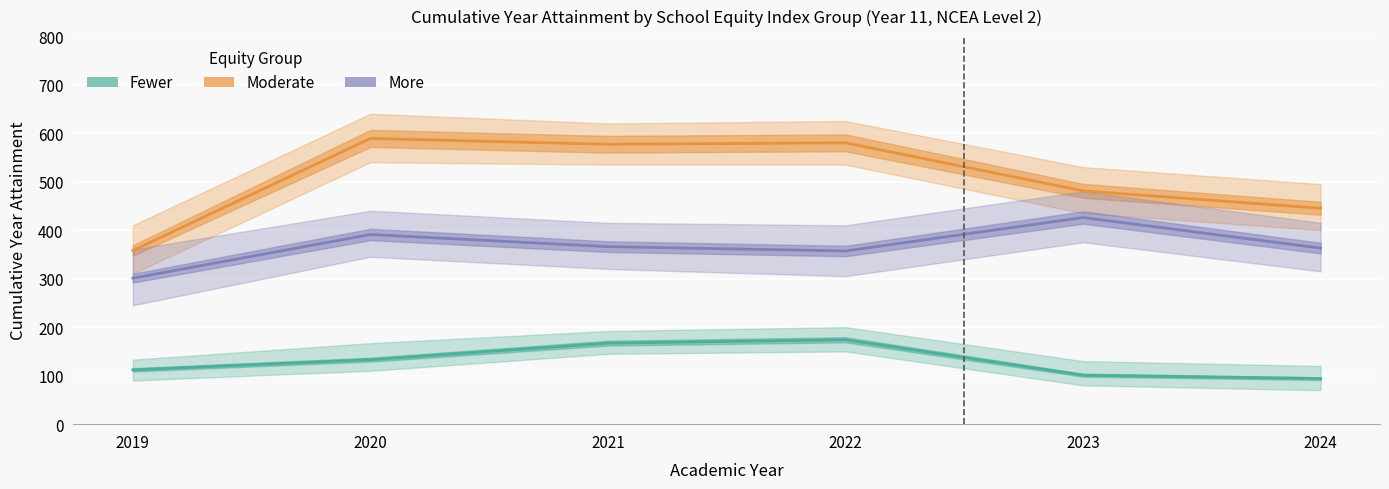

What is the difference between the highest and lowest values at 2024?

351